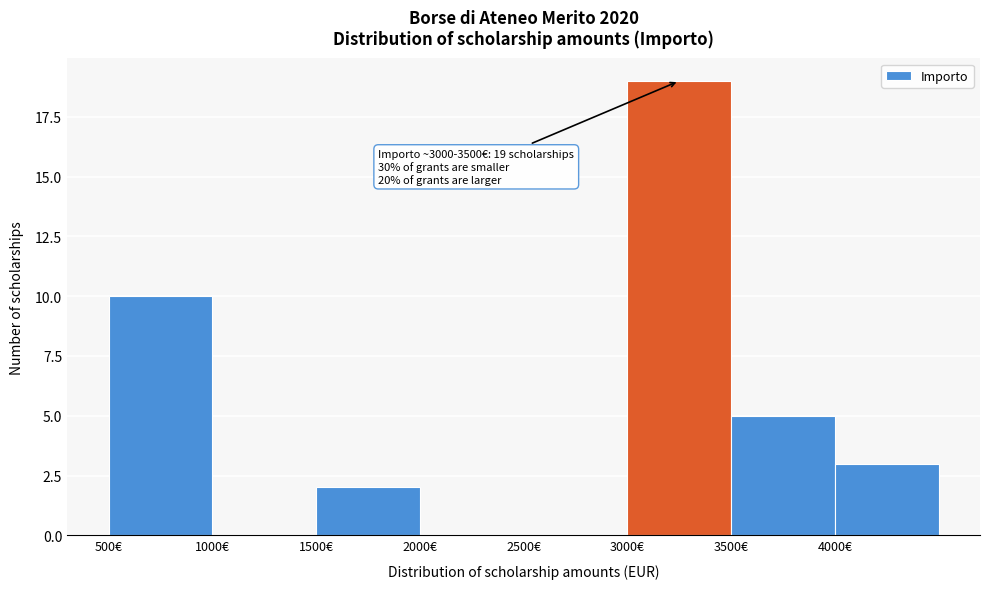

Over which range of the x-axis is the bar tallest?

3000 to 3500